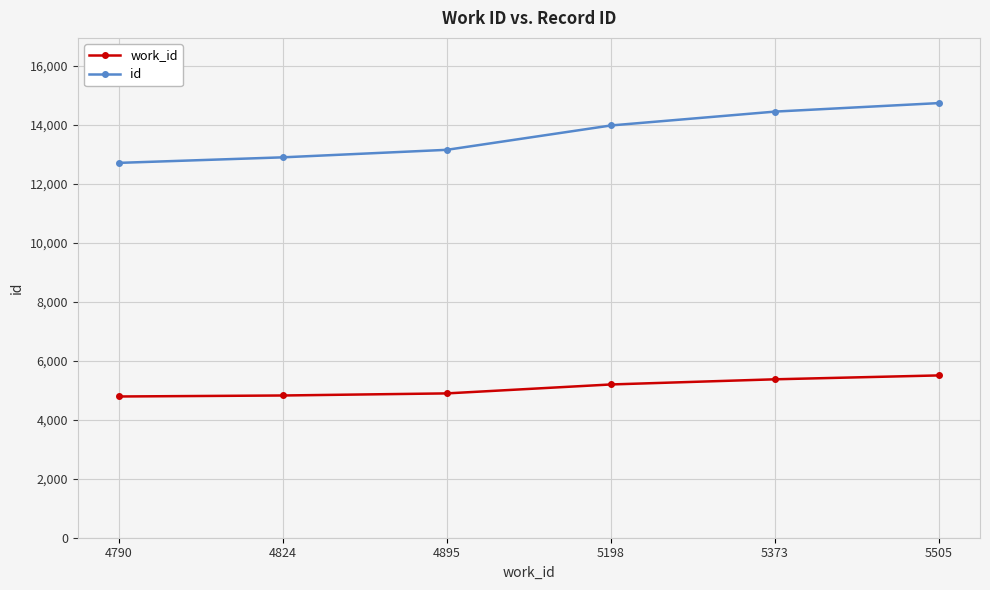

True or false: id has more than 2 interior local peaks.

False